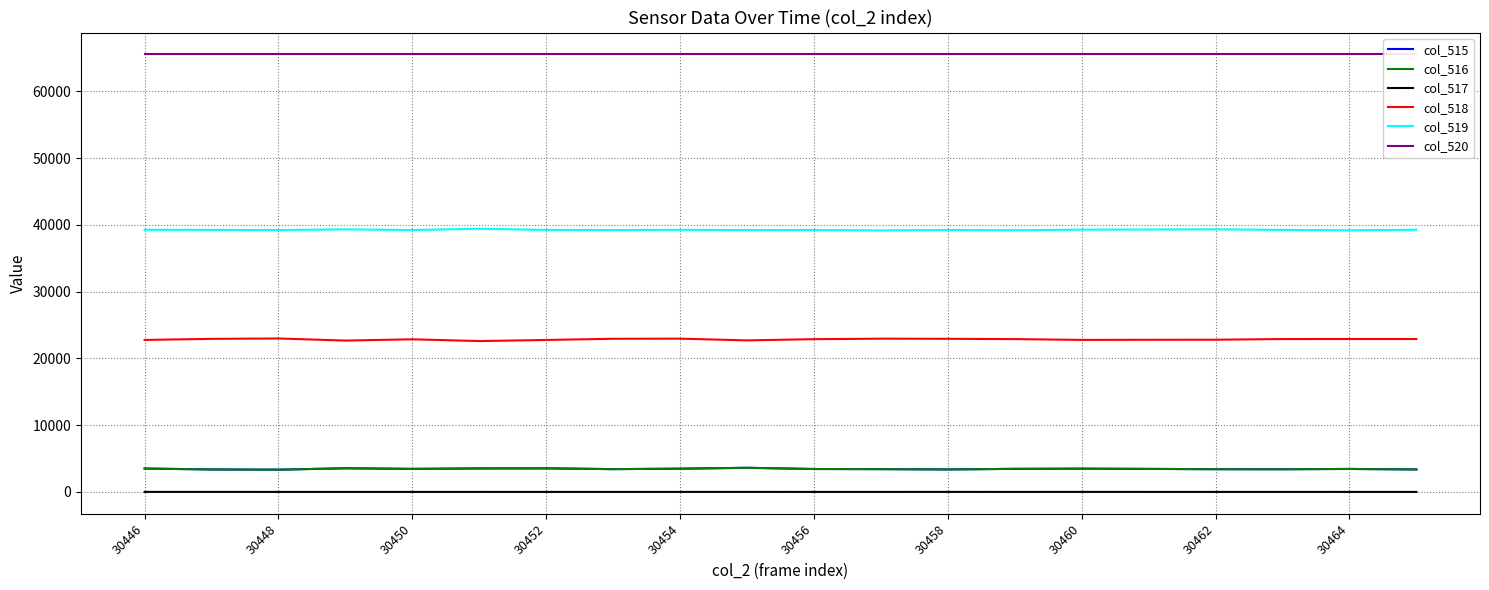

The value of col_515 at 30462 is 3401. True or false?

True